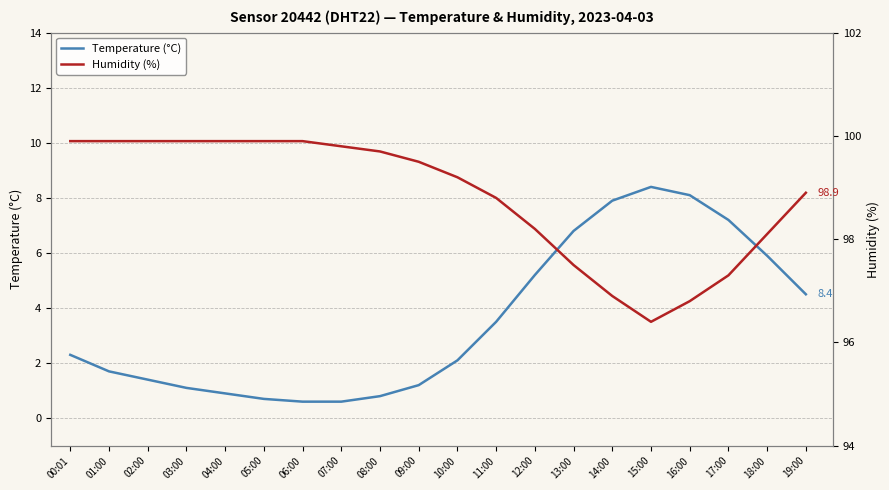

Which category has the lowest value in the Humidity (%) series?

15:00